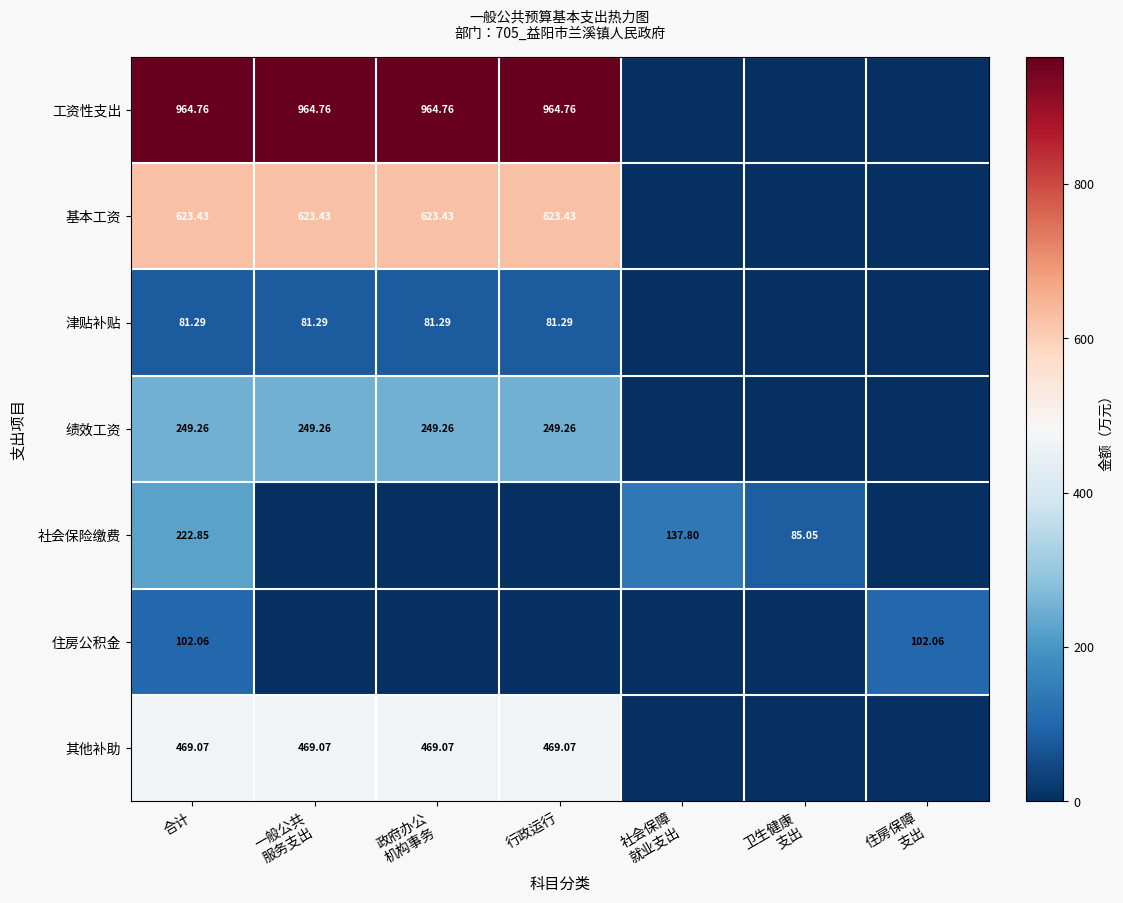

How many values in the 津贴补贴 series are below 81?

3